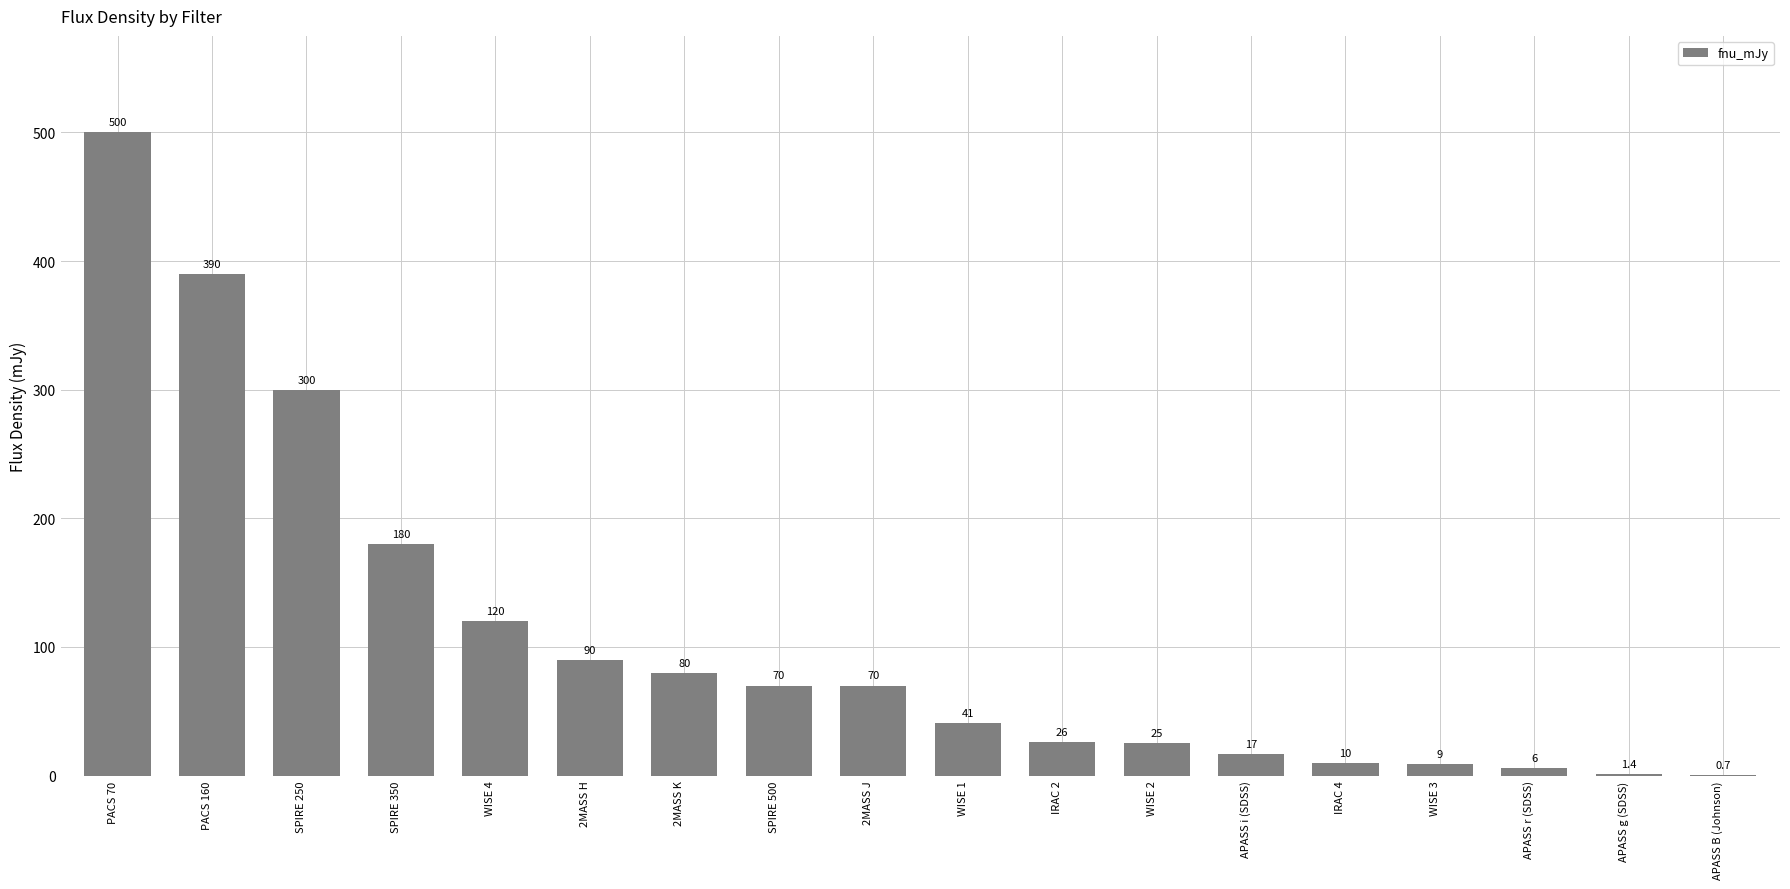

Reading right to left, transcribe all the data shown in this chart.

APASS B (Johnson)=0.7	APASS g (SDSS)=1.4	APASS r (SDSS)=6.0	WISE 3=9.0	IRAC 4=10.0	APASS i (SDSS)=17.0	WISE 2=25.0	IRAC 2=26.0	WISE 1=41.0	2MASS J=70.0	SPIRE 500=70.0	2MASS K=80.0	2MASS H=90.0	WISE 4=120.0	SPIRE 350=180.0	SPIRE 250=300.0	PACS 160=390.0	PACS 70=500.0